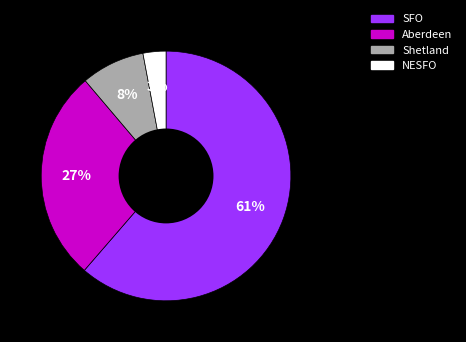

Rank the categories by value from highest to lowest.

SFO, Aberdeen, Shetland, NESFO